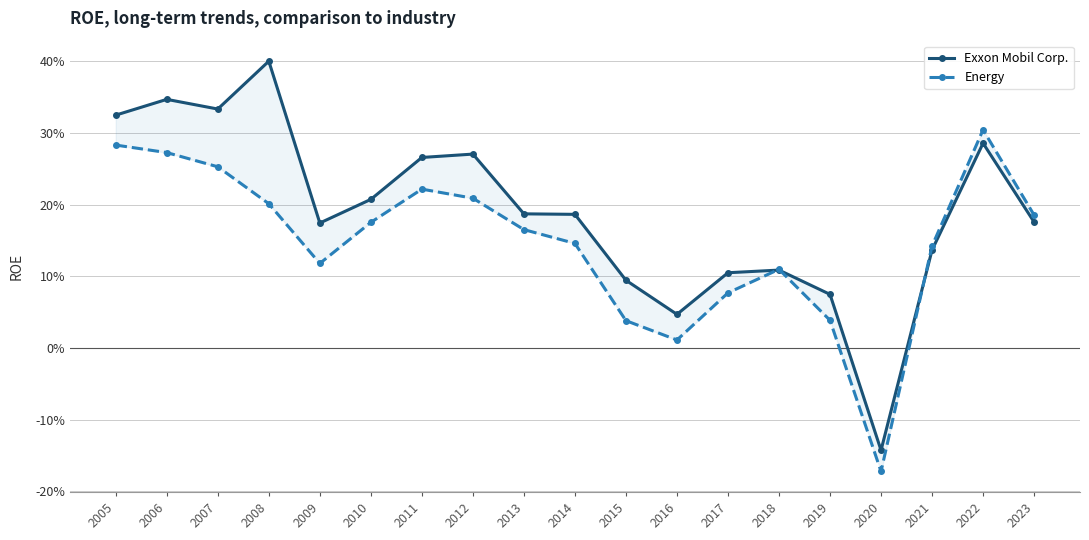

Which category has the lowest value in the Exxon Mobil Corp. series?

2020